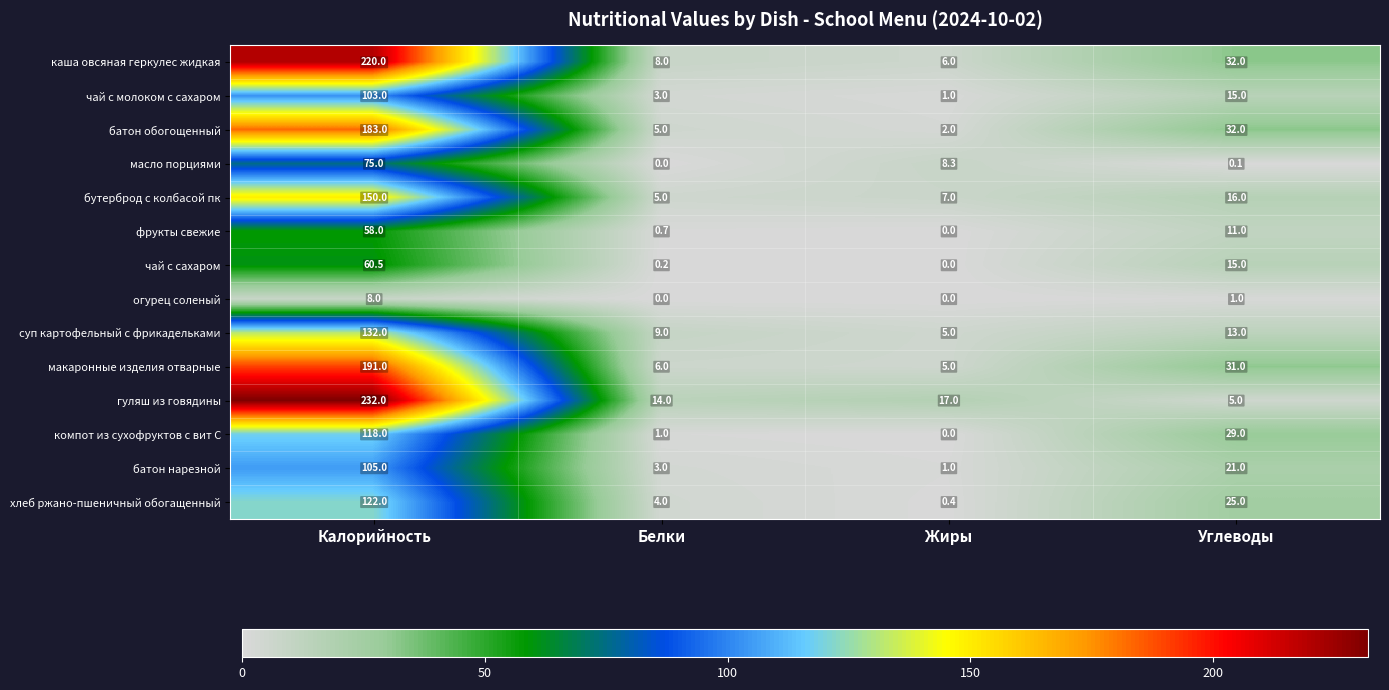

At which category does the chart reach its peak across all series?

Калорийность